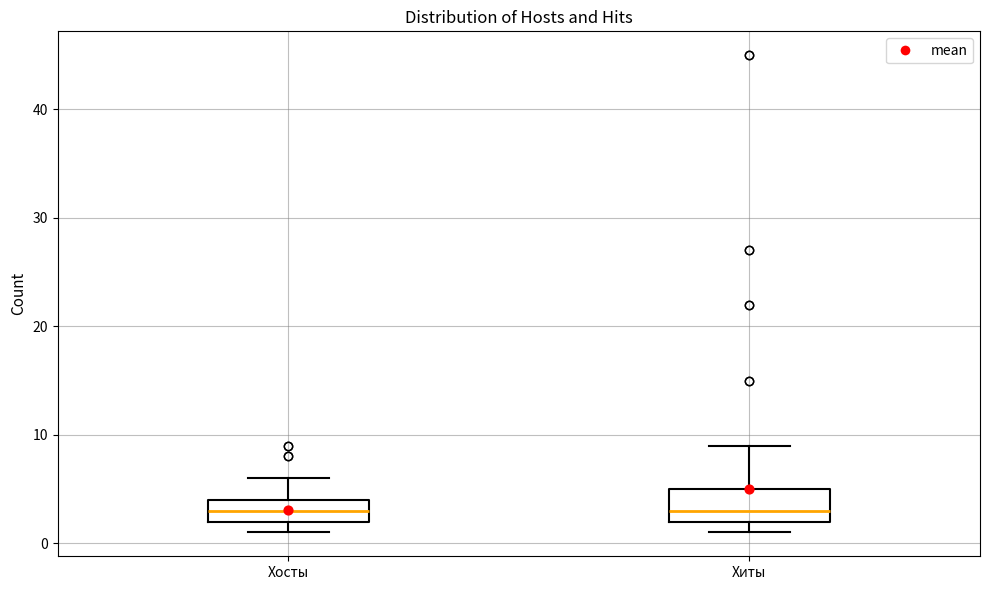

Which box is the tallest, from its lower edge to its upper edge?

Хиты